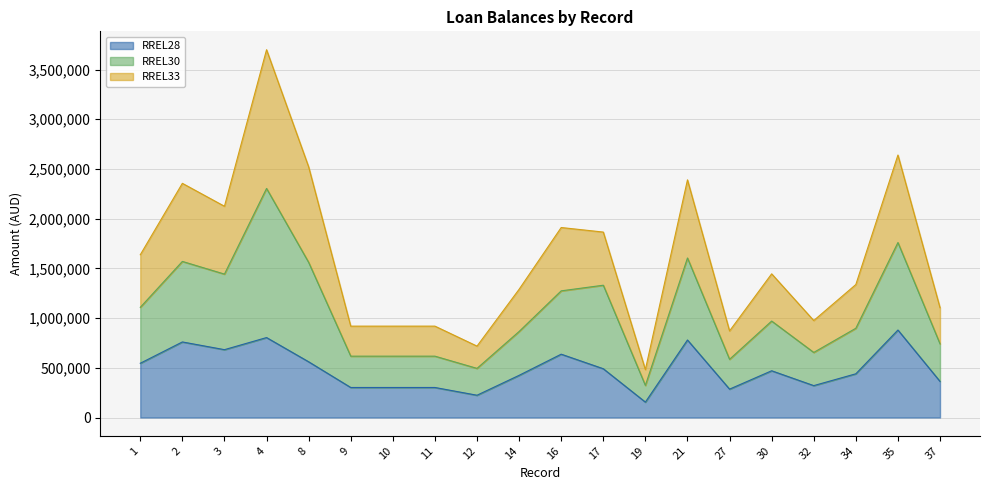

True or false: RREL30 and RREL28 cross at least once.

False